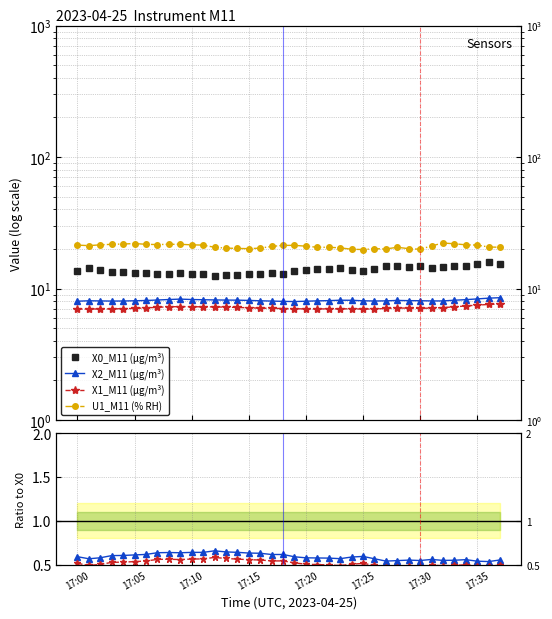

Which series changed the most between 30 and 34?

U1_M11 (% RH)